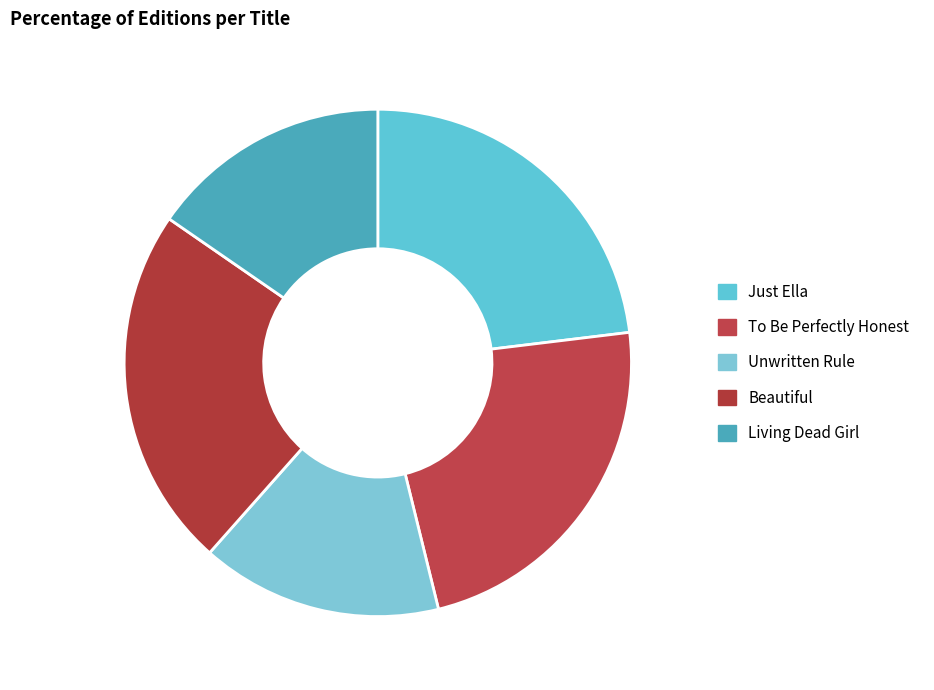

What percentage do Living Dead Girl and Unwritten Rule together represent?

30.8%